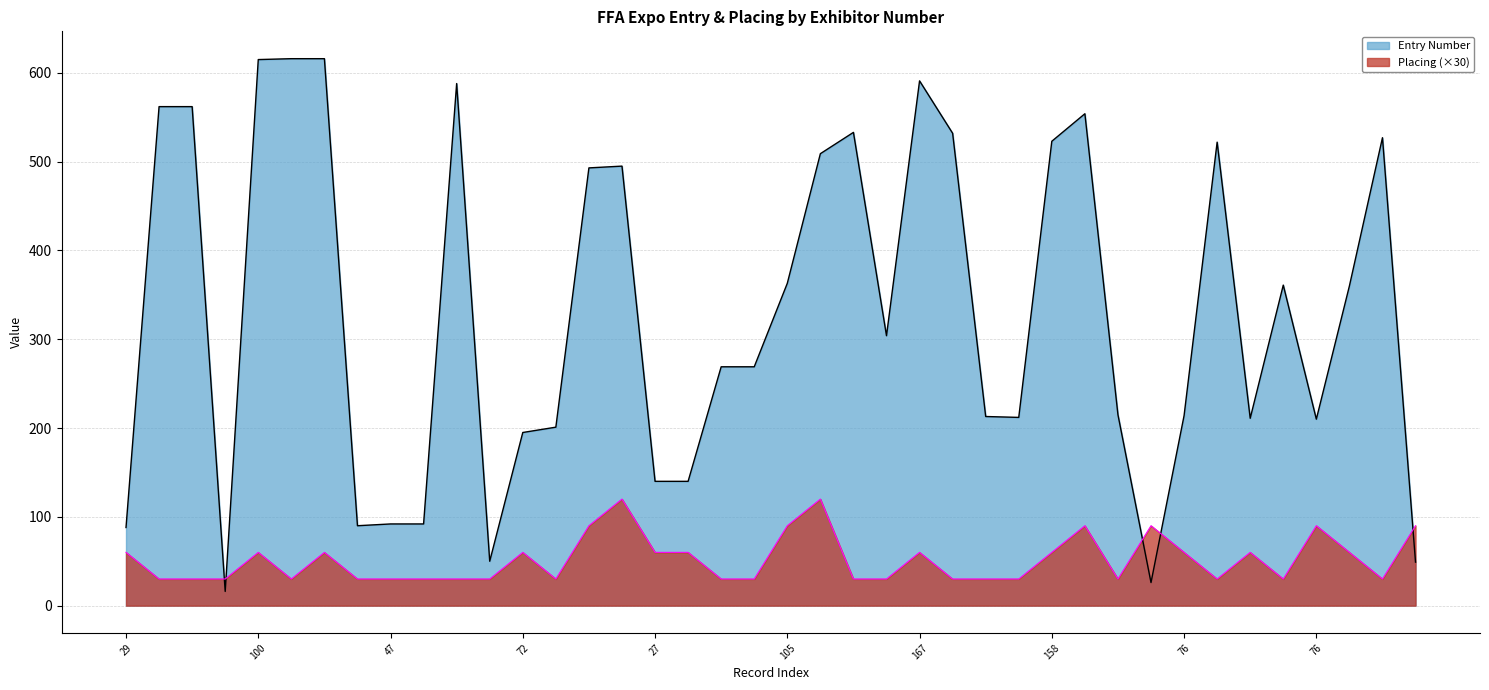

The value of Entry Number at 50 is 269. True or false?

True